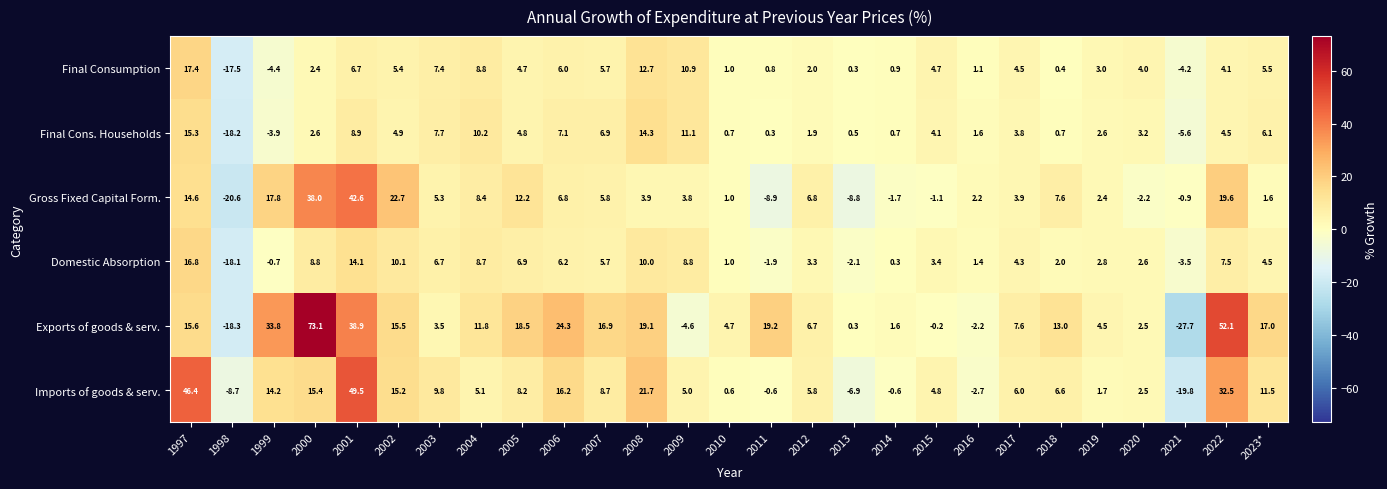

At which label is Gross Fixed Capital Form. closest to 11?

2005